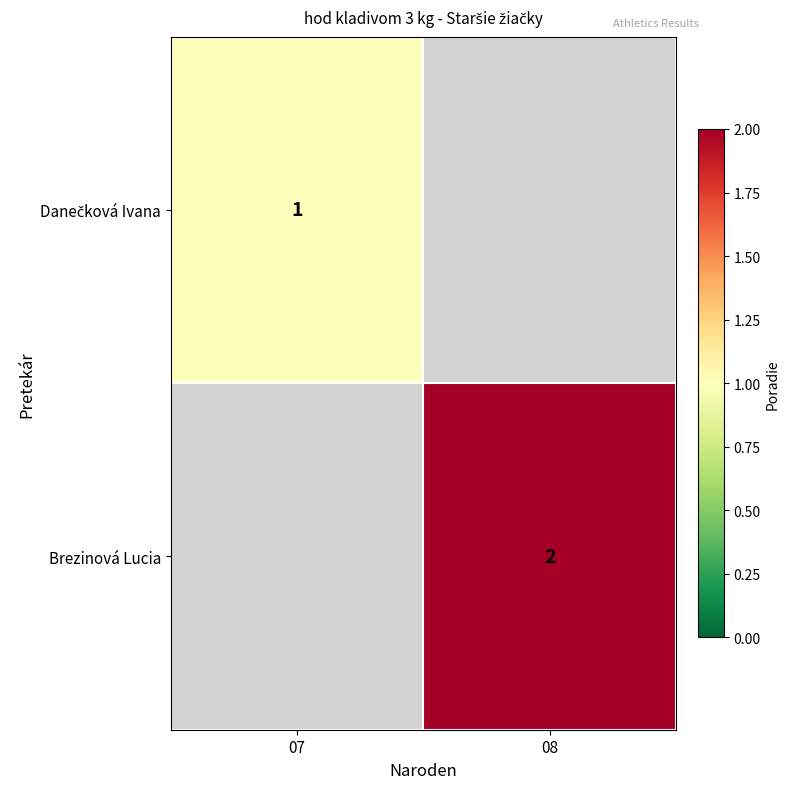

Is it true that Brezinová Lucia equals 3 at 08?

False